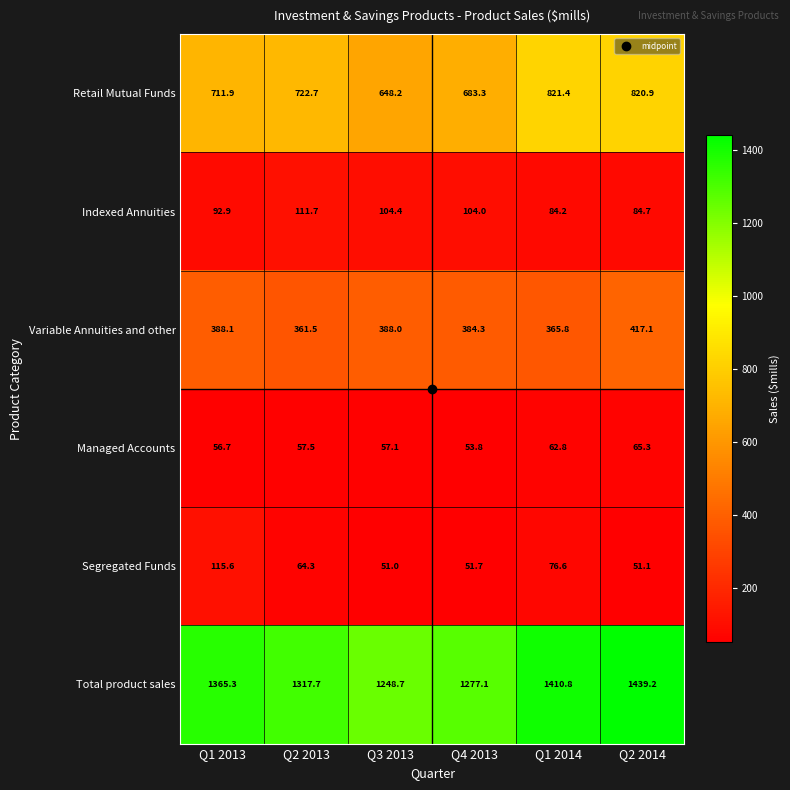

How many data points in Segregated Funds are less than 64?

3